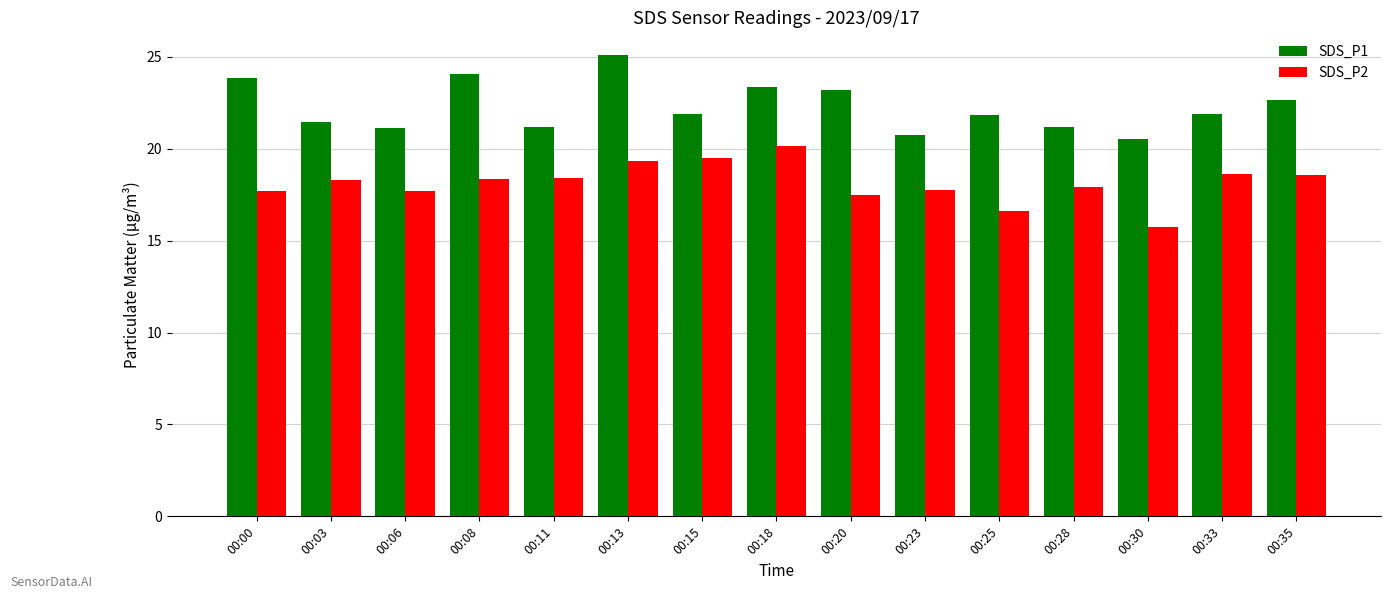

What is the total value across all series at 00:20?

40.7